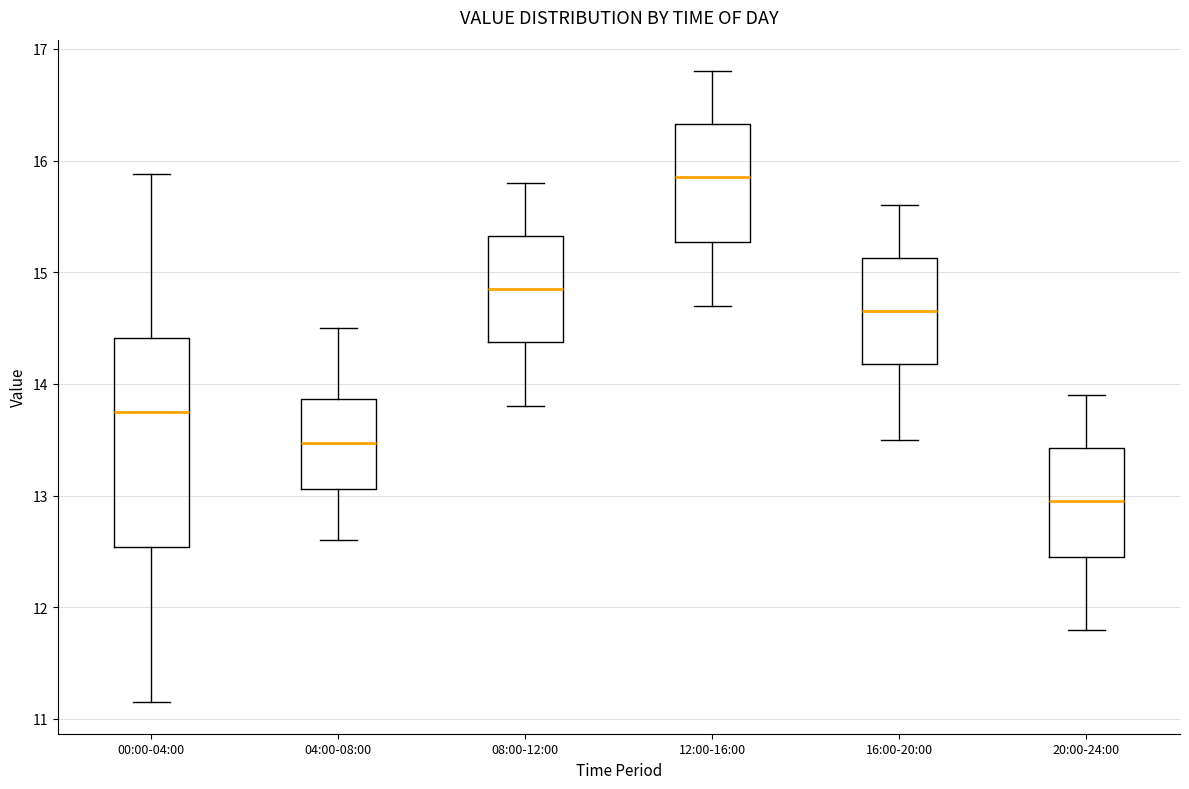

Reading left to right, read every box against the y-axis: the position of its median line, the range the box covers, and the ends of its whiskers. The values are not printed on the chart, so give them approximately, as read against the axis.

00:00-04:00: median 13.8, box 12.5 to 14.4, whiskers 11.2 to 15.9
04:00-08:00: median 13.5, box 13.1 to 13.9, whiskers 12.6 to 14.5
08:00-12:00: median 14.9, box 14.4 to 15.3, whiskers 13.8 to 15.8
12:00-16:00: median 15.9, box 15.3 to 16.3, whiskers 14.7 to 16.8
16:00-20:00: median 14.7, box 14.2 to 15.1, whiskers 13.5 to 15.6
20:00-24:00: median 13.0, box 12.5 to 13.4, whiskers 11.8 to 13.9